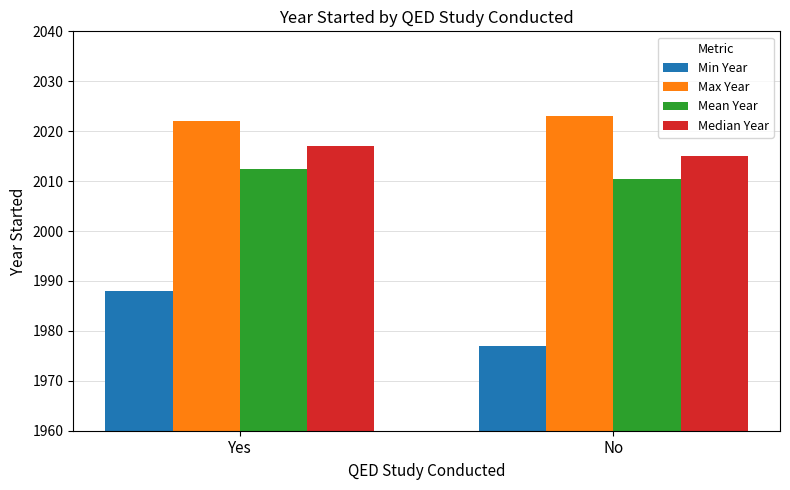

Rank the series at Yes from lowest to highest value.

Min Year, Mean Year, Median Year, Max Year